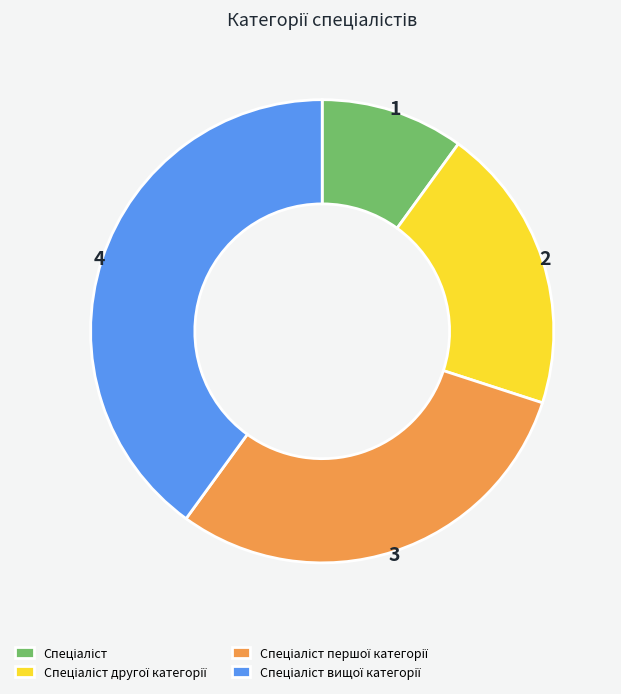

Does any single category account for the majority?

No